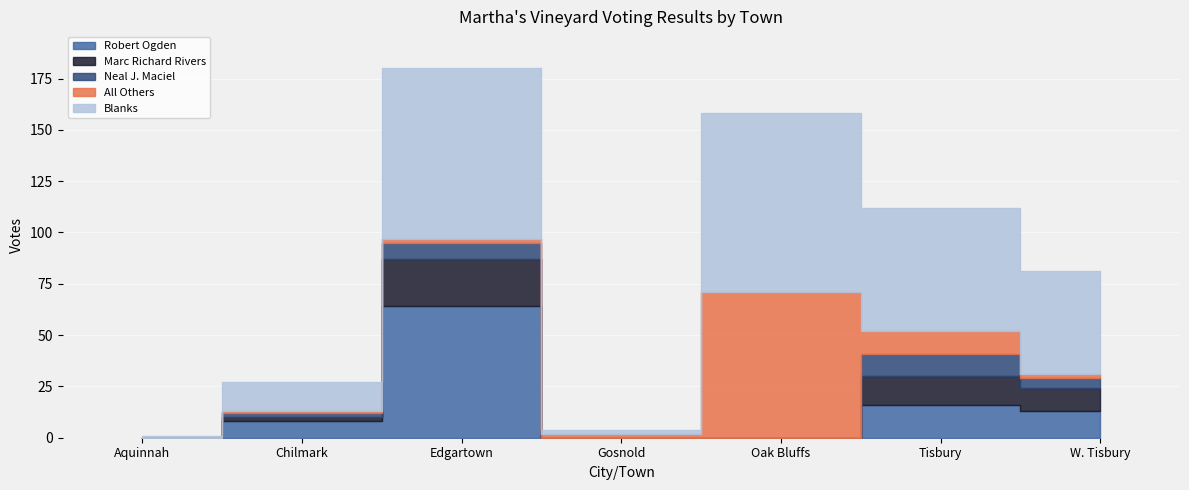

The value of Marc Richard Rivers at Tisbury is 14. True or false?

True